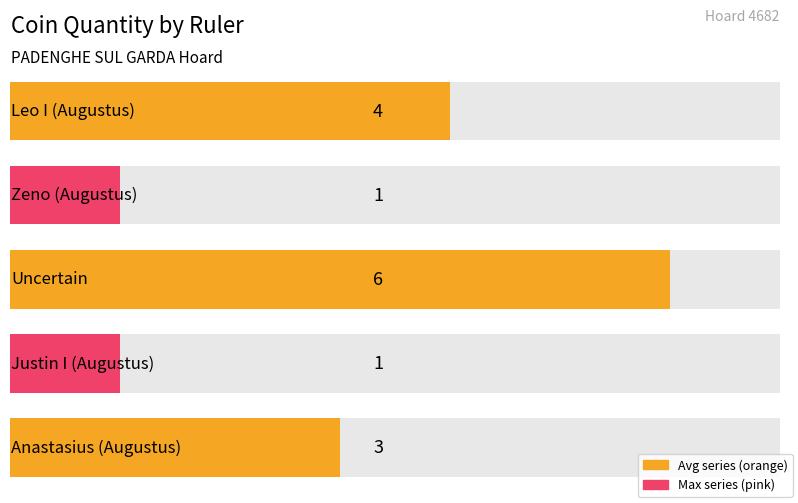

What is the label of the 2nd bar from the left?

Zeno (Augustus)